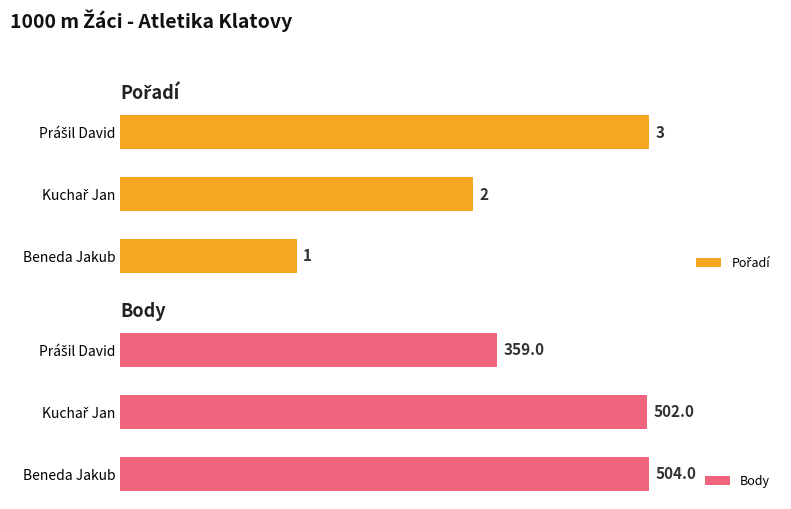

What is the maximum value for Body?

504